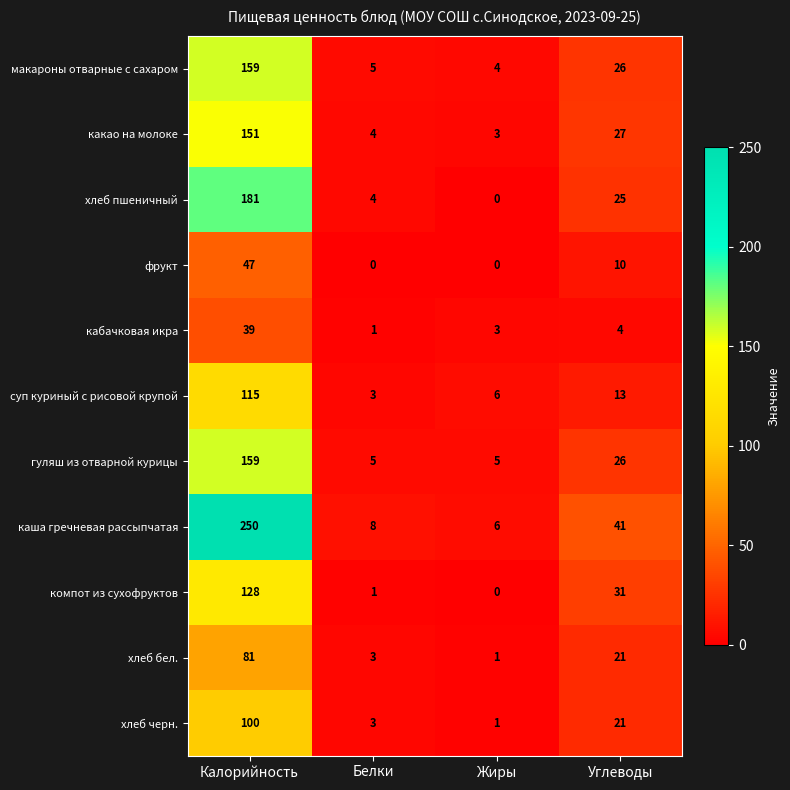

How many data points in каша гречневая рассыпчатая are less than 41?

2